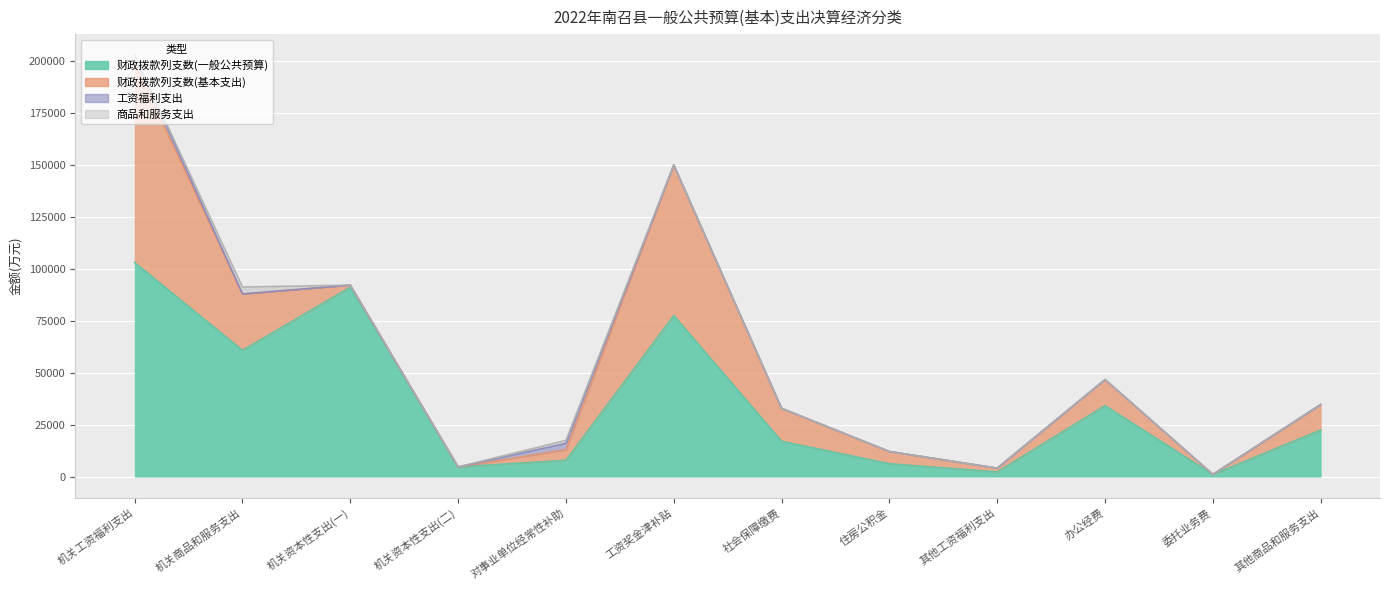

Is the value of 工资福利支出 at 机关工资福利支出 greater than the value of 财政拨款列支数(一般公共预算) at 办公经费?

No